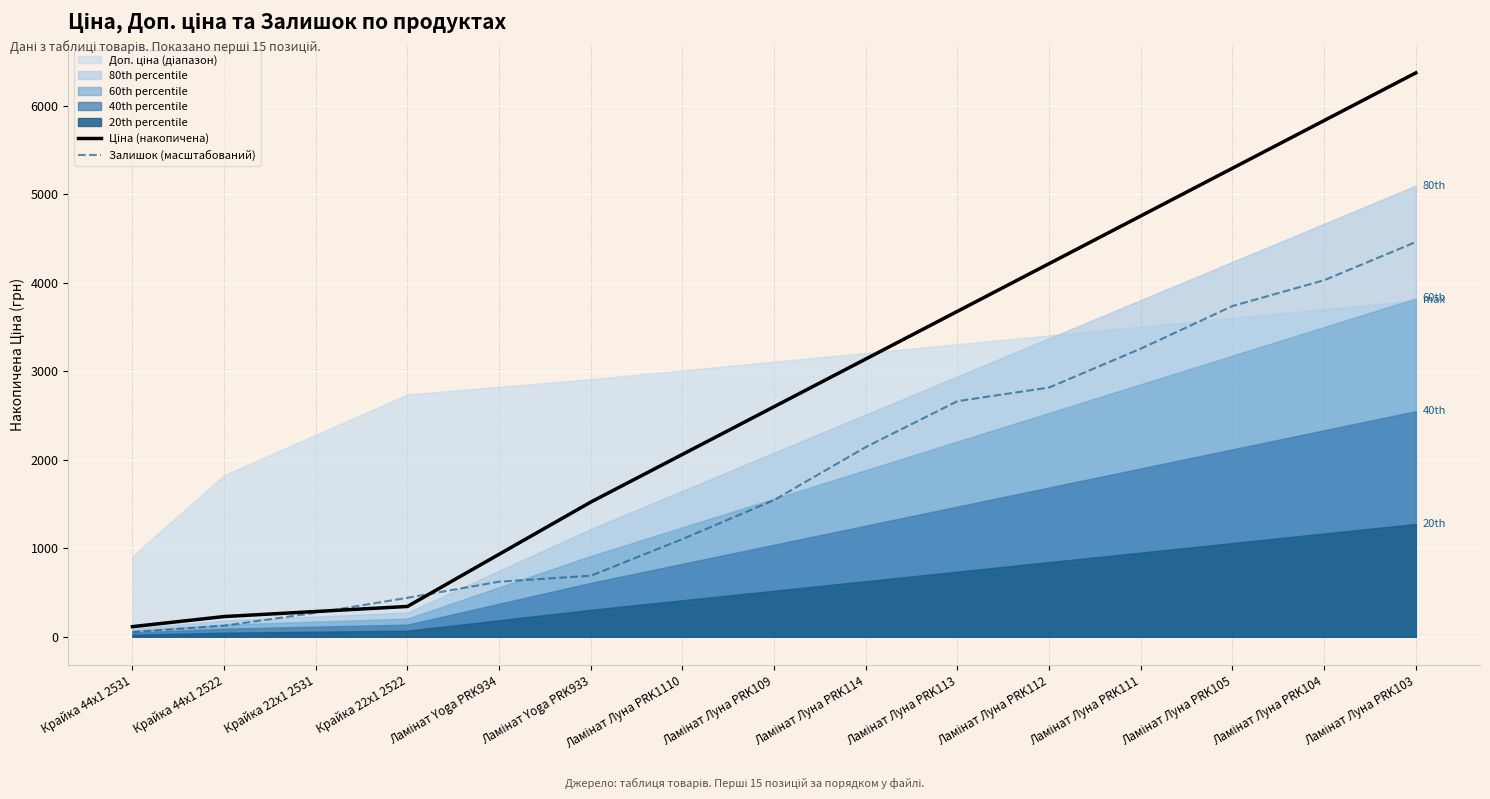

How many data points in Ціна (накопичена) are above 2600?

8